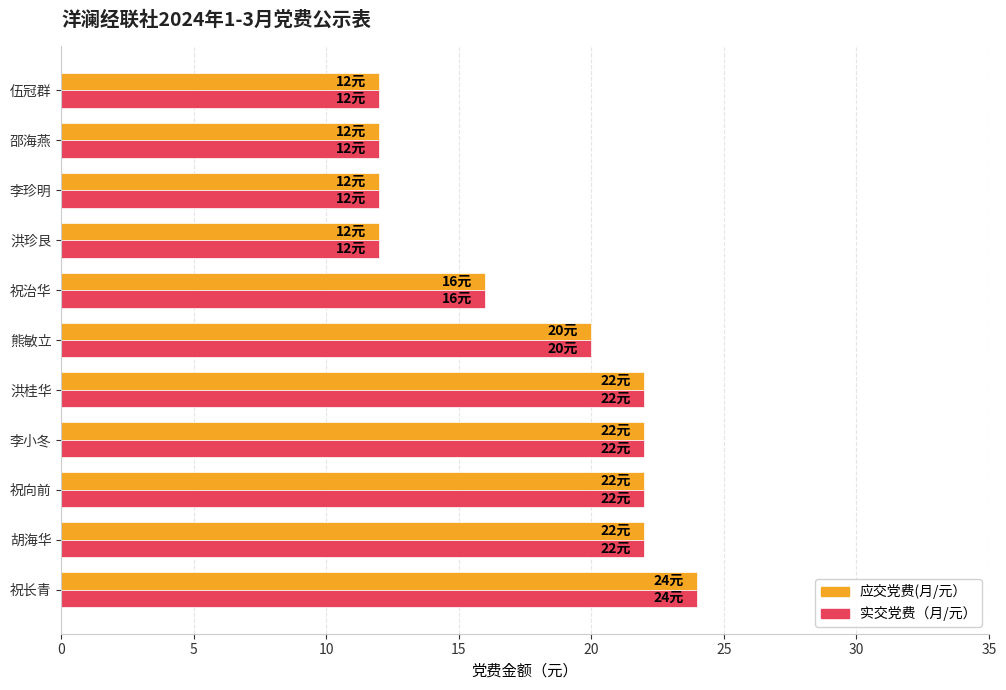

What is the difference between the maximum and minimum values in the 应交党费(月/元） series?

12